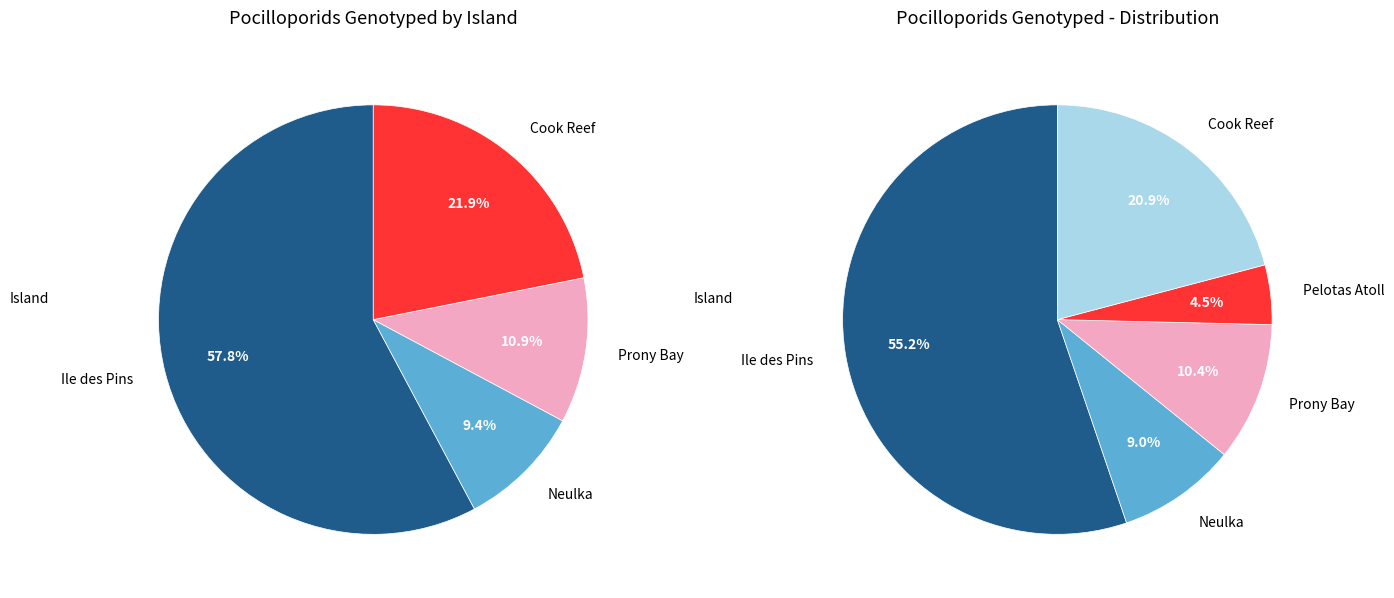

To the nearest percent, what is the difference between the Prony Bay and Pelotas Atoll slice percentages?

6%